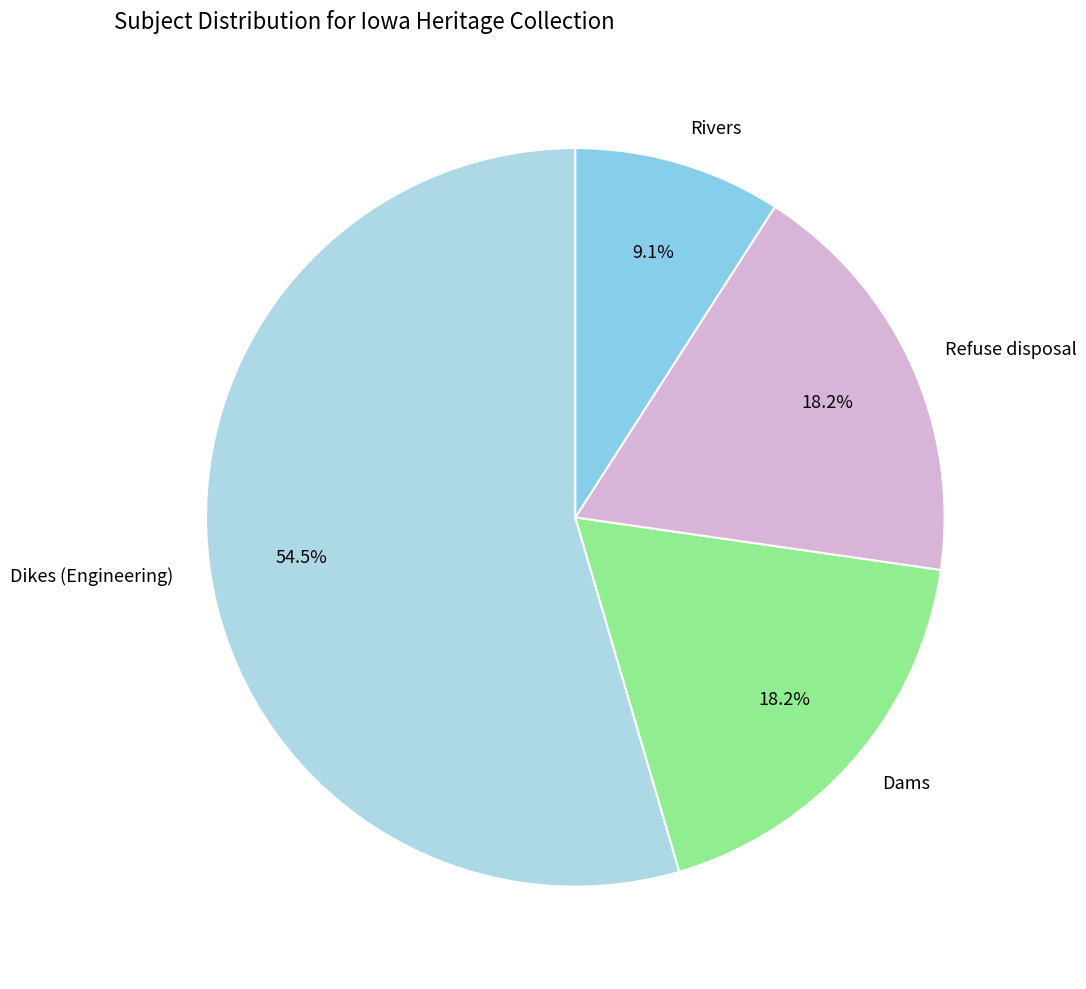

Which category has the biggest portion of the pie?

Dikes (Engineering)